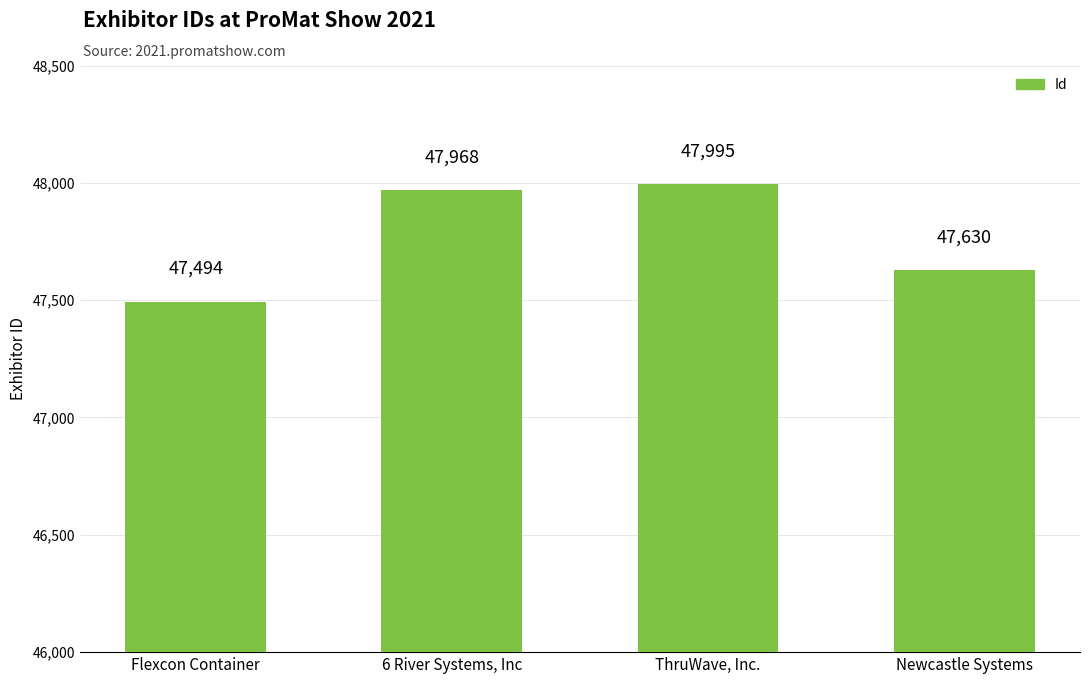

Rank the categories by value from lowest to highest.

Flexcon Container, Newcastle Systems, 6 River Systems, Inc, ThruWave, Inc.